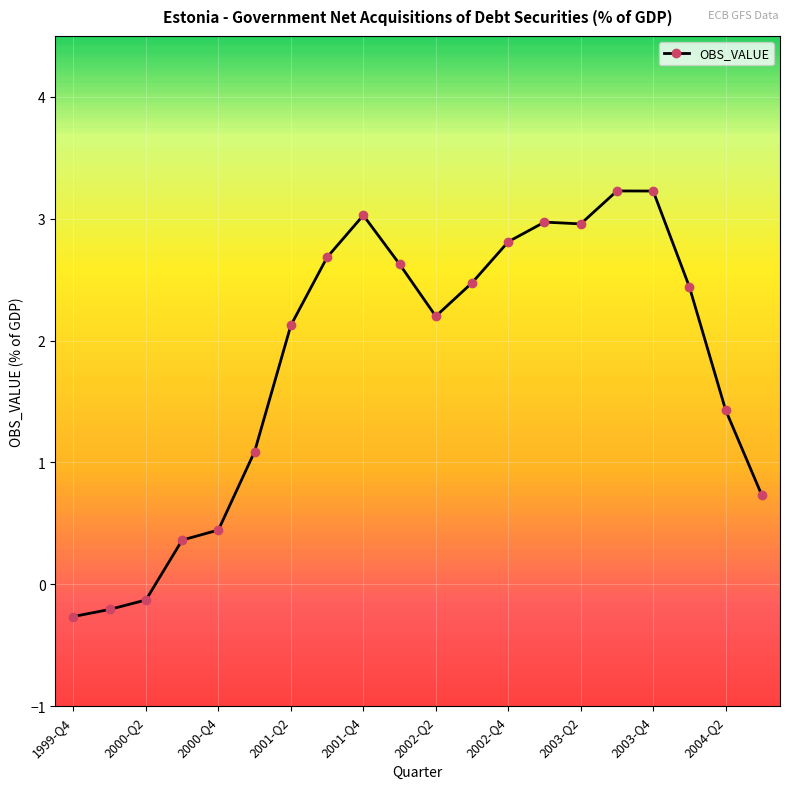

What is the difference between the maximum and minimum values?

3.5